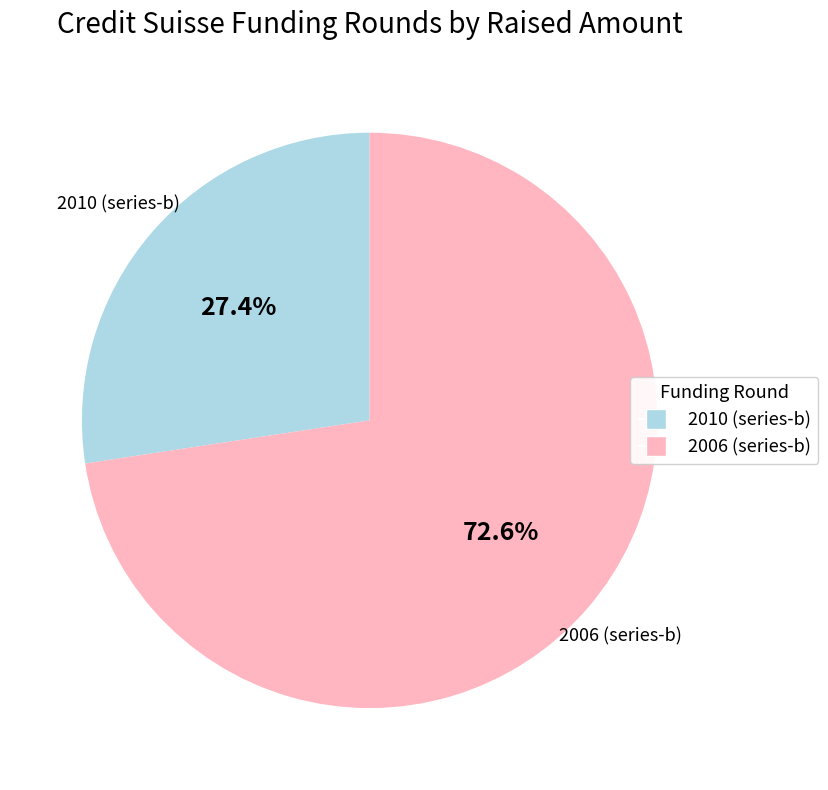

Count the number of slices in the pie.

2